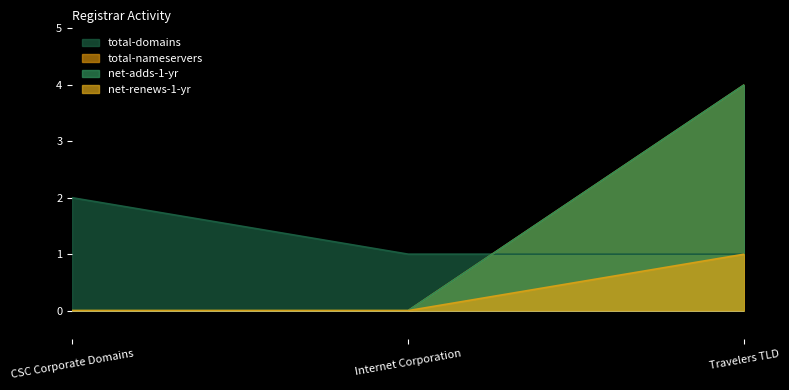

Which series has the largest range (max minus min)?

total-nameservers